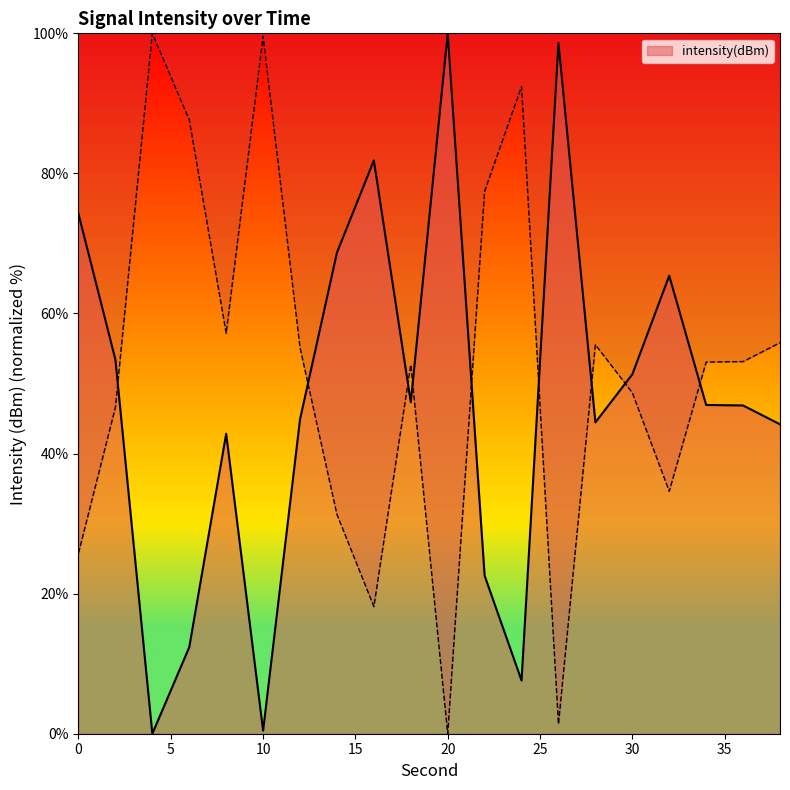

What is the sum of the values at 38 and 12?

89.1